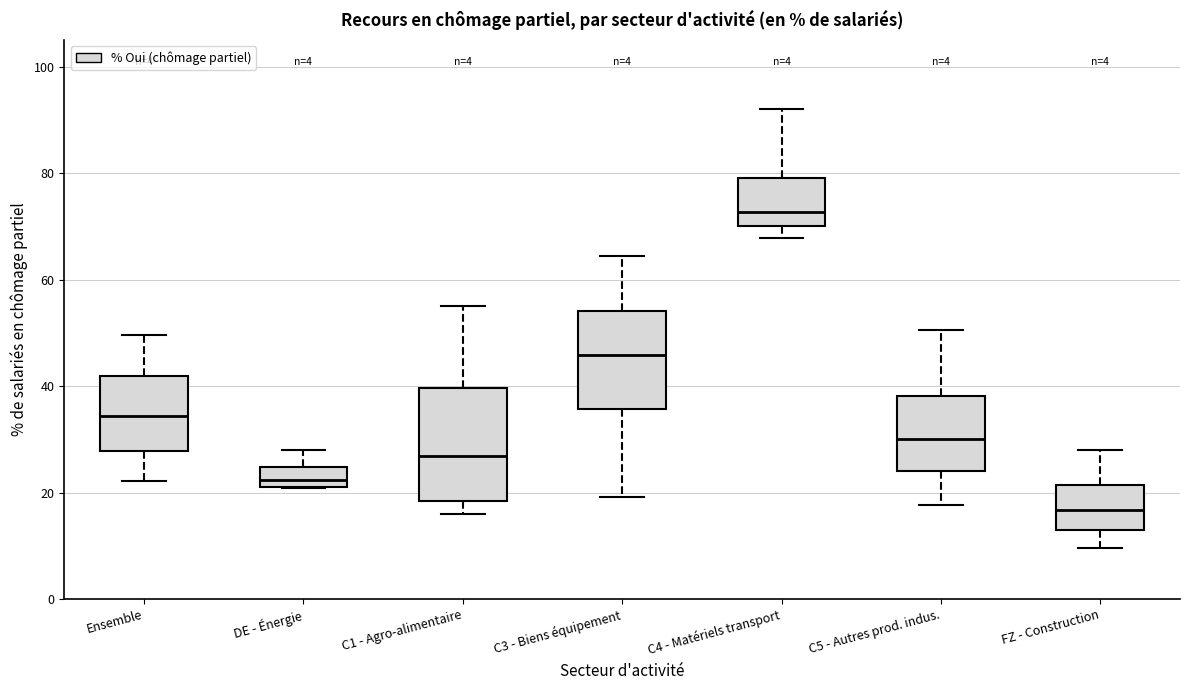

Which box's median line is the lowest?

FZ - Construction